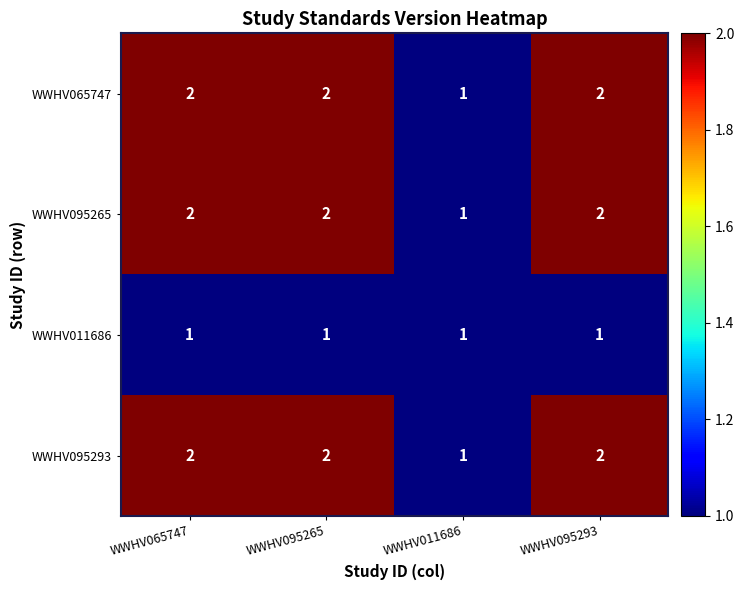

True or false: WWHV065747 has a value of 2 at WWHV095265.

True